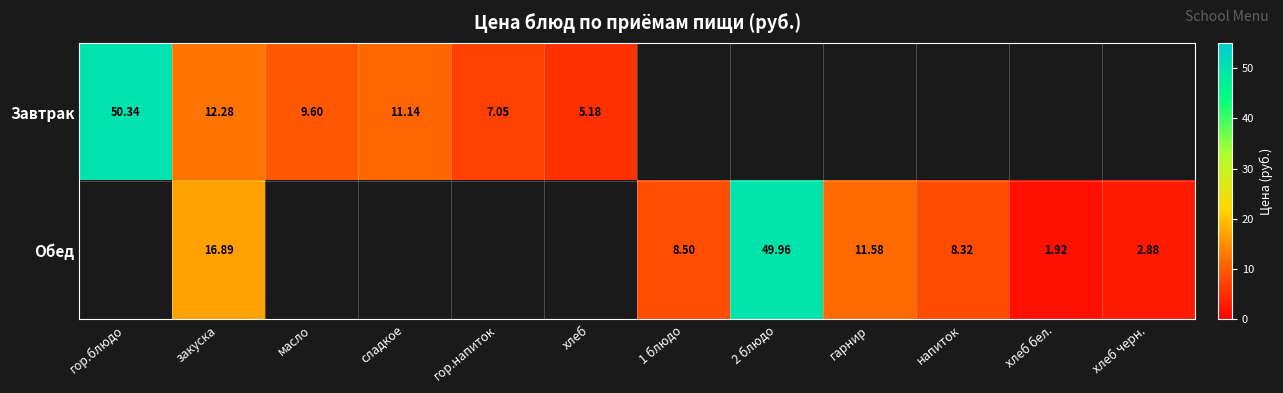

What is the greatest value displayed?

50.3